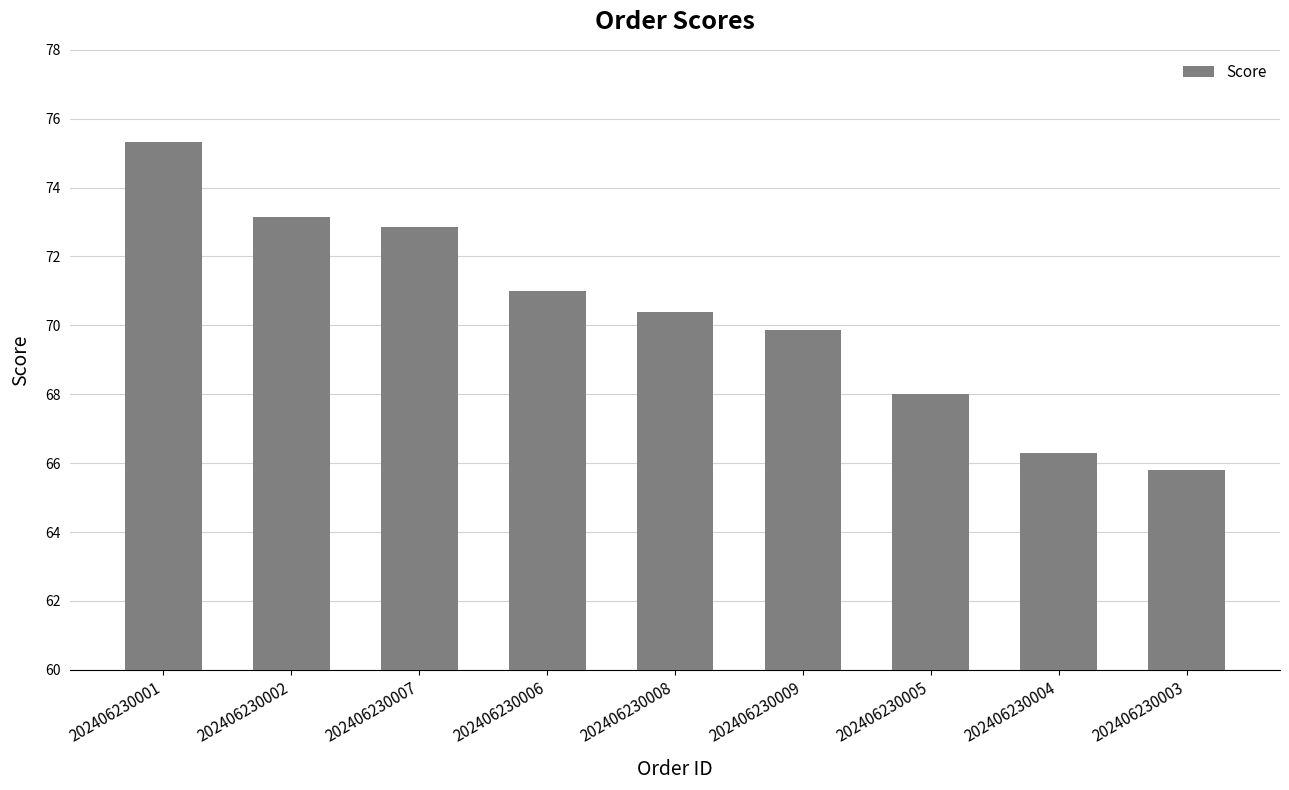

How many bars are there in total?

9